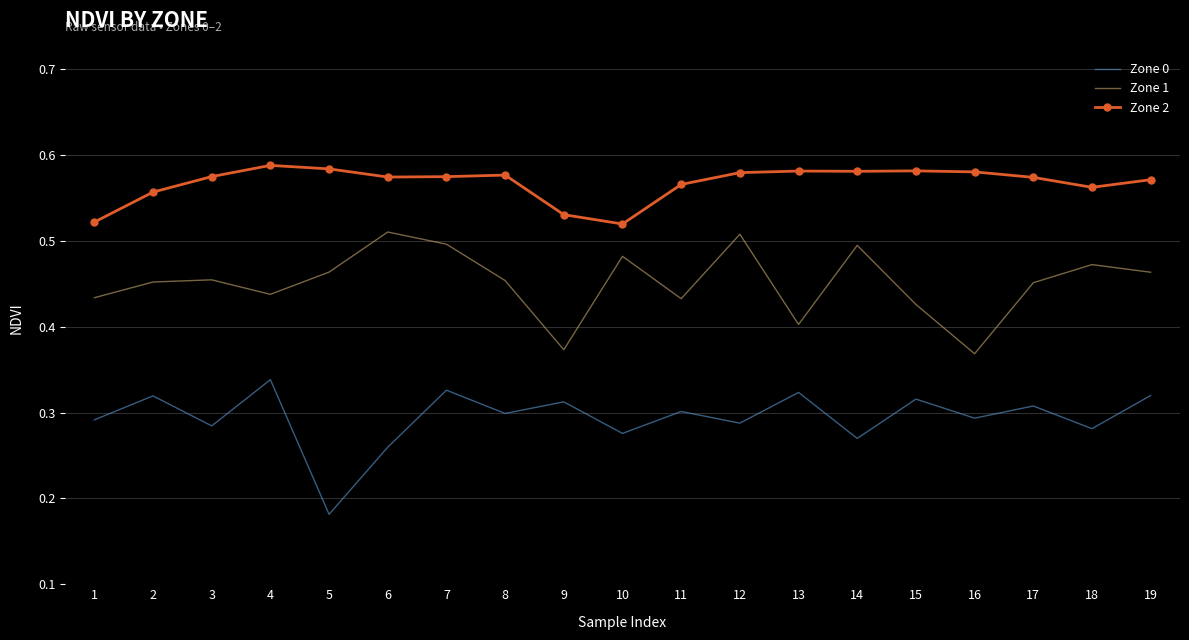

Which category has the lowest value across all series?

5